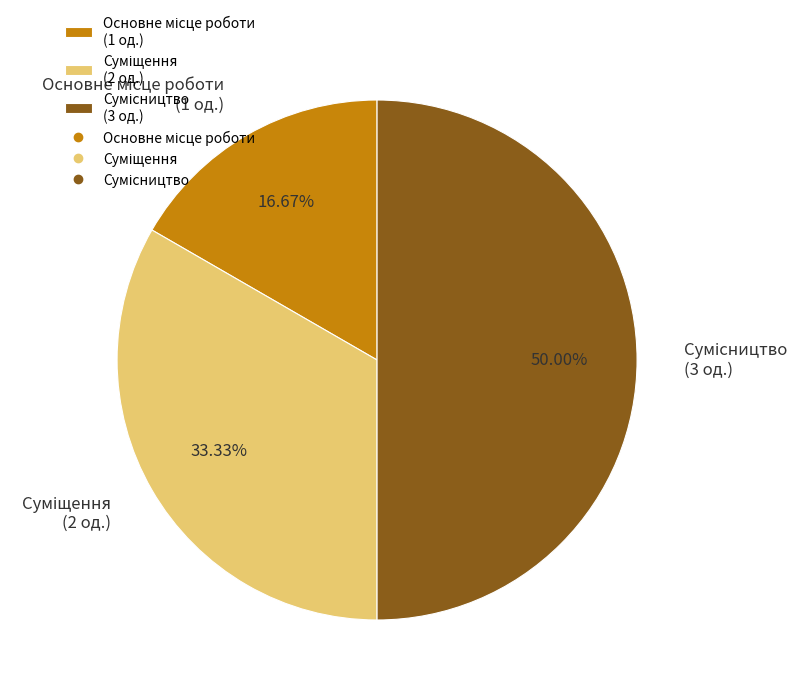

How many segments does this pie chart have?

3